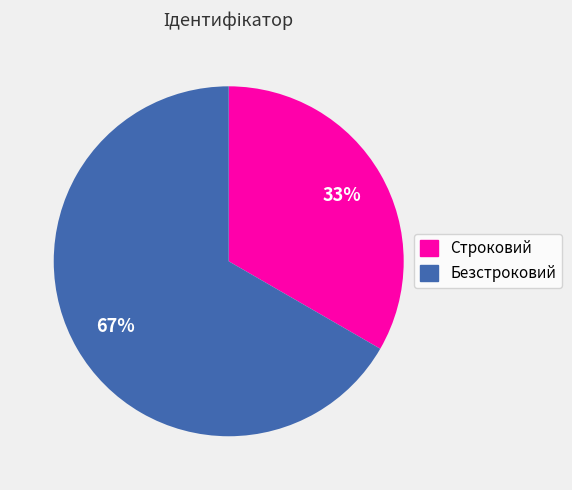

Which slice is the smallest?

Строковий